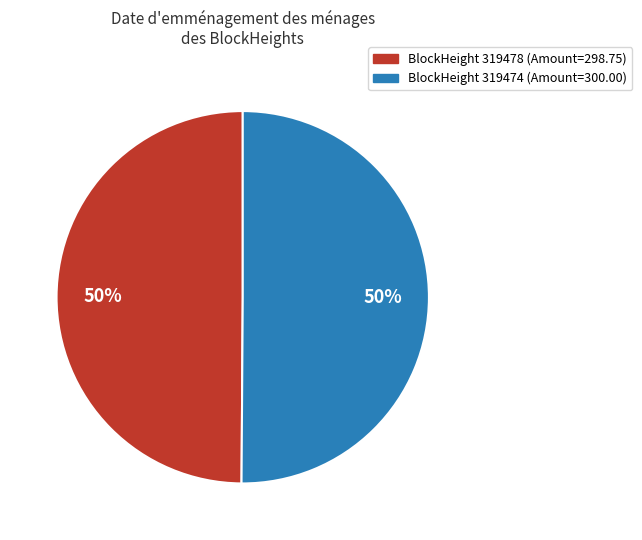

To the nearest percent, what is the average slice percentage?

50%